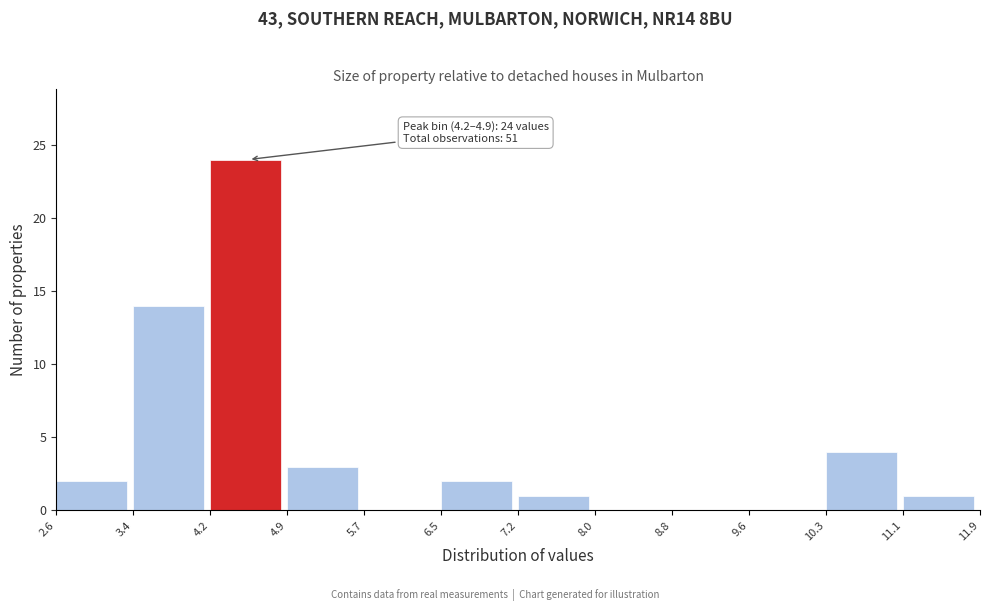

Over which range of the x-axis is the bar tallest?

4.2 to 4.9